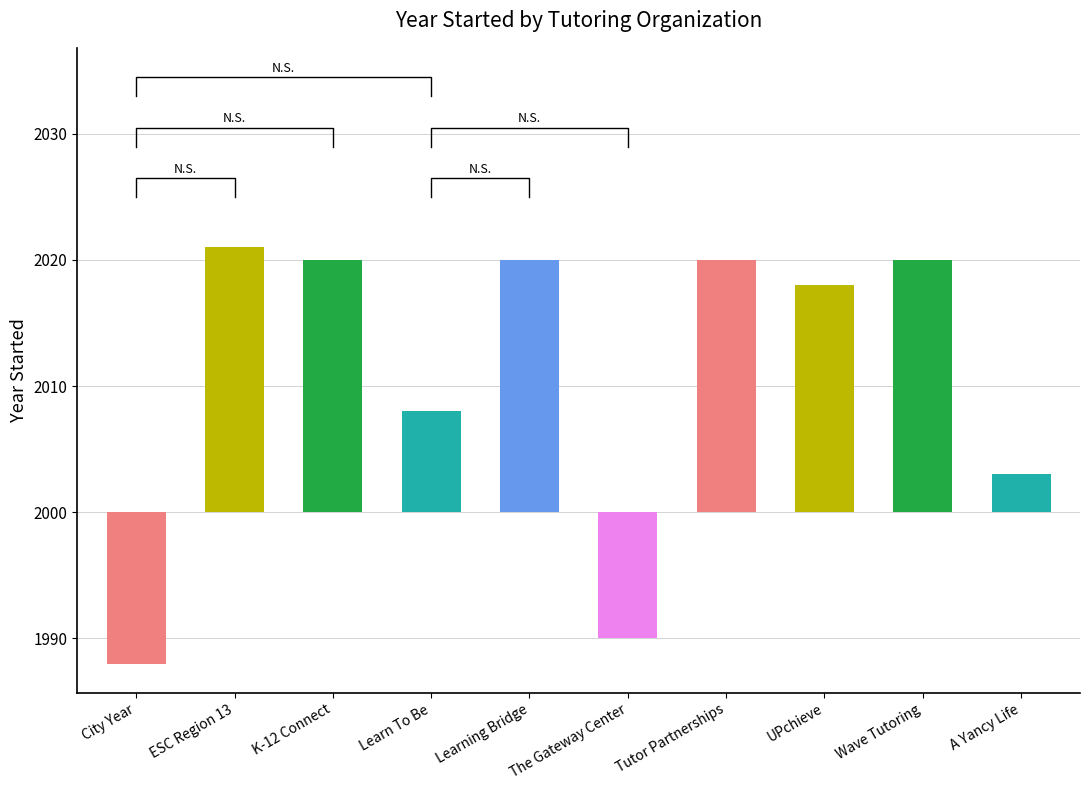

Which has a higher value, Wave Tutoring or UPchieve?

Wave Tutoring